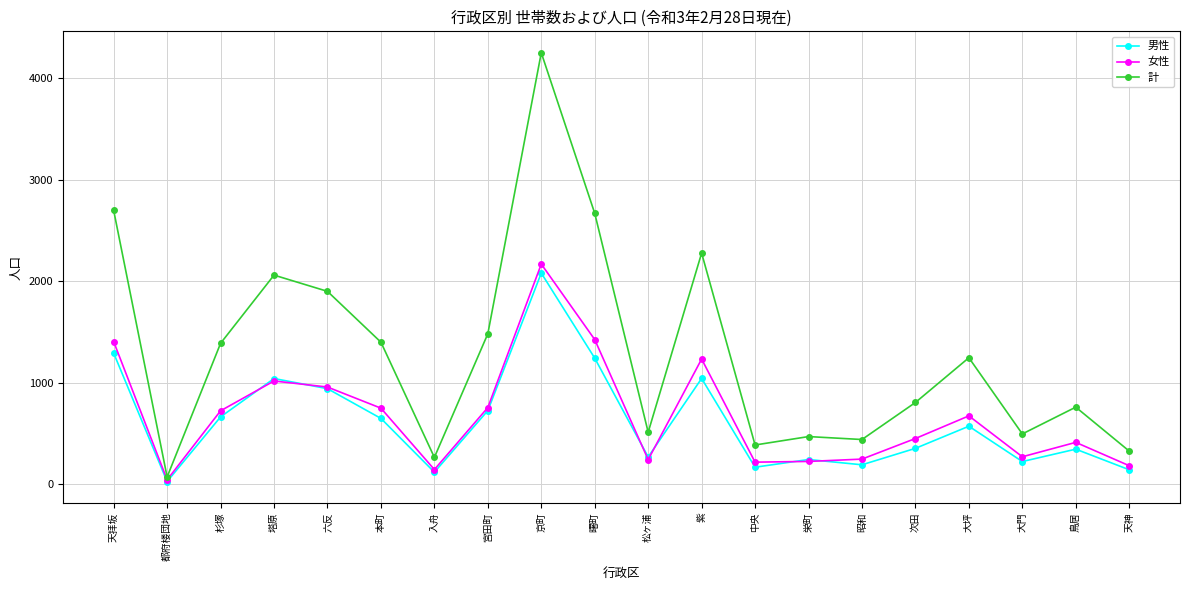

What is the label of the 18th point from the left?

大門